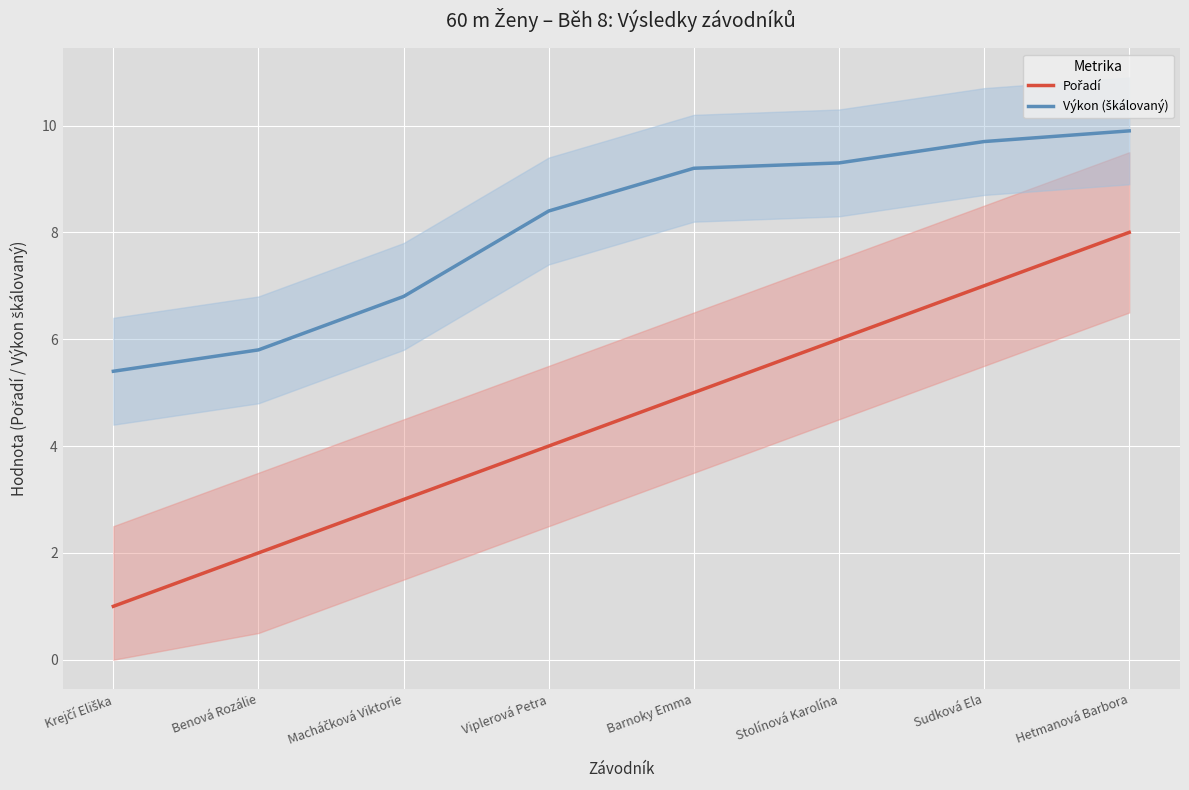

True or false: Pořadí and Výkon (škálovaný) cross at least once.

False